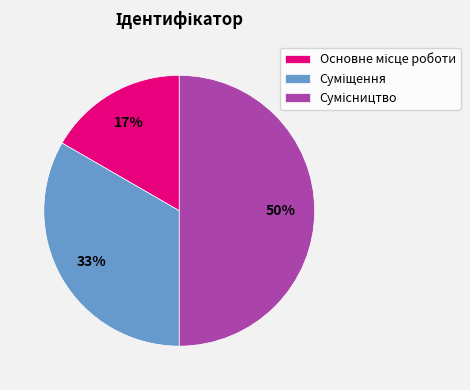

To the nearest percent, what is the average slice percentage?

33%